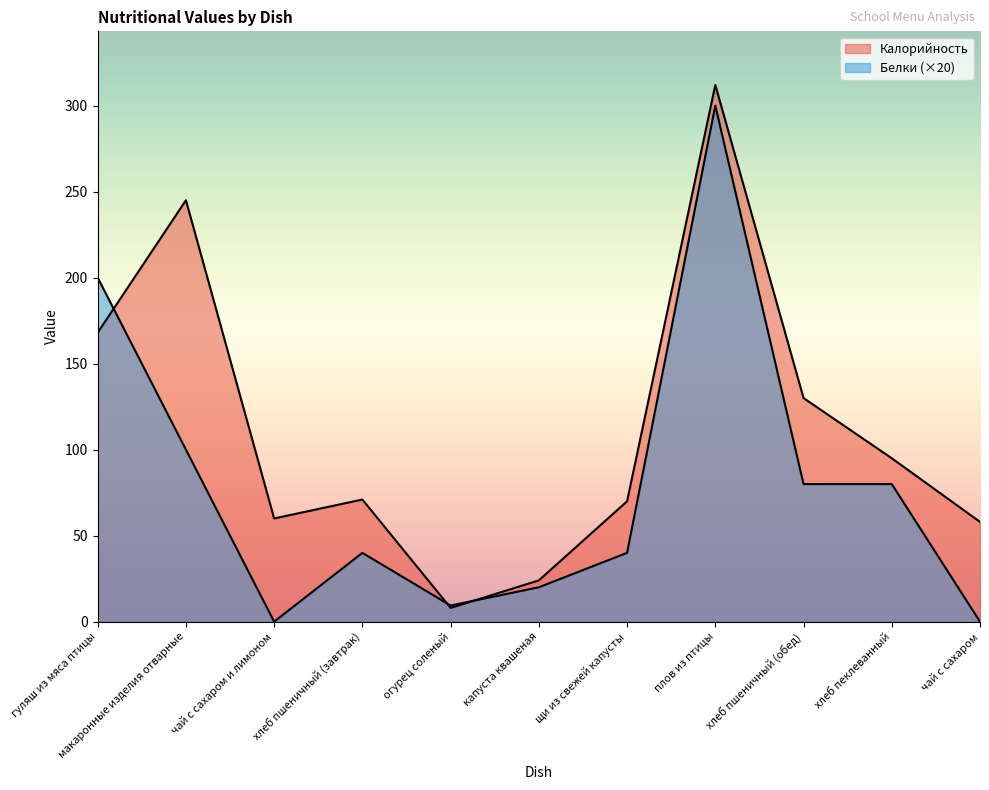

Does the chart display data point markers on the line(s)?

No